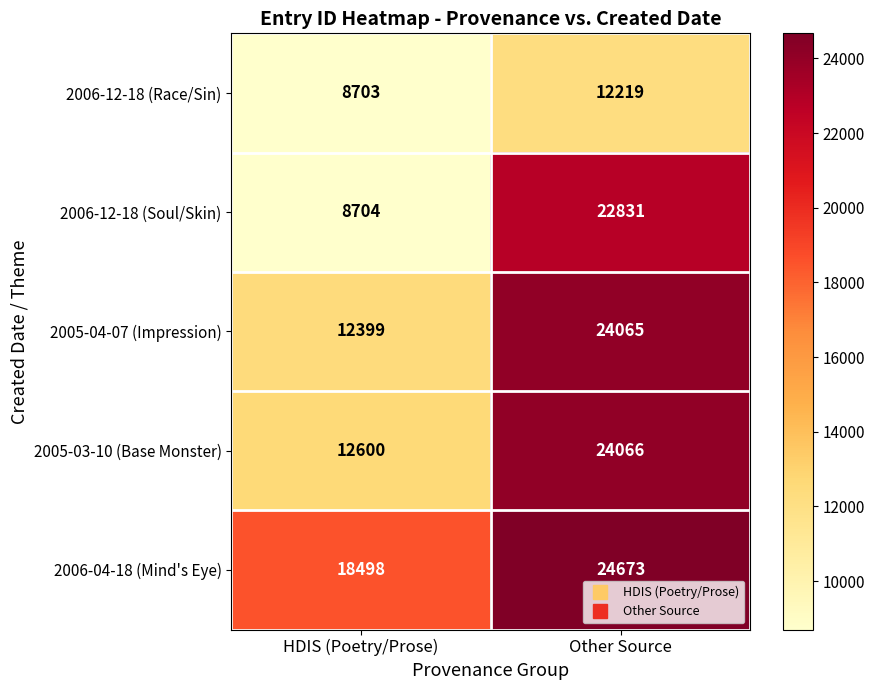

True or false: 2006-04-18 (Mind's Eye) has a value of 5498 at HDIS (Poetry/Prose).

False